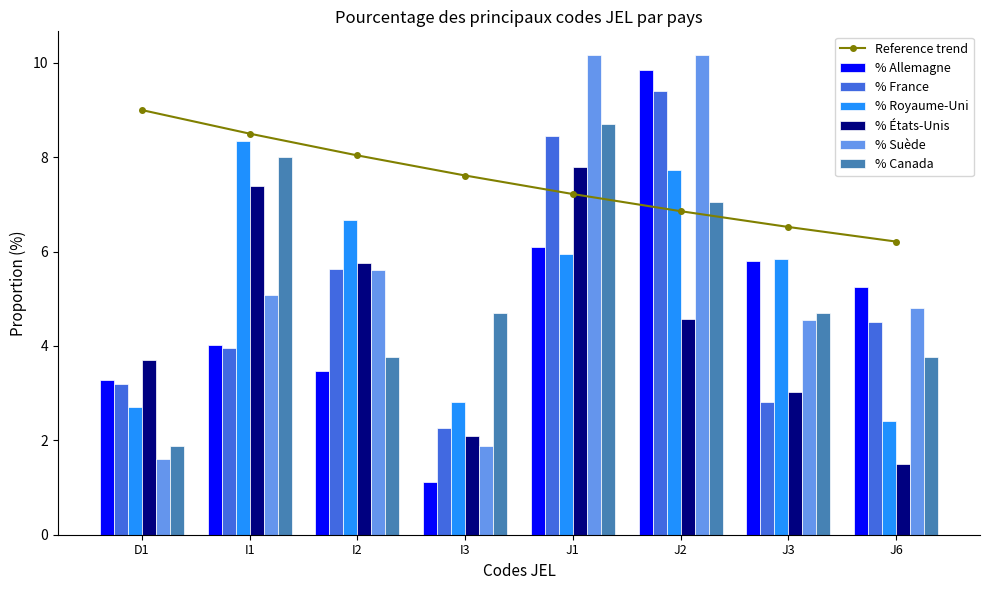

How many % Canada values are between 3 and 8?

6